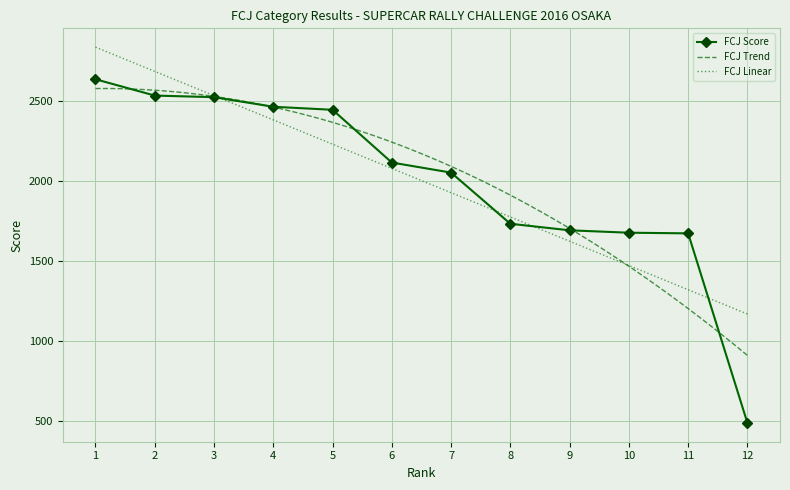

What is the greatest value displayed?

2635